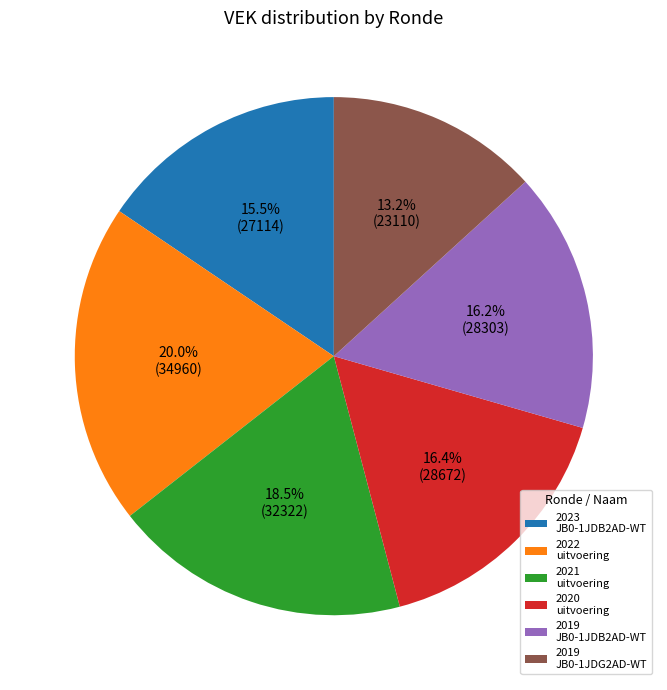

What is the largest slice in the pie chart?

2022 uitvoering